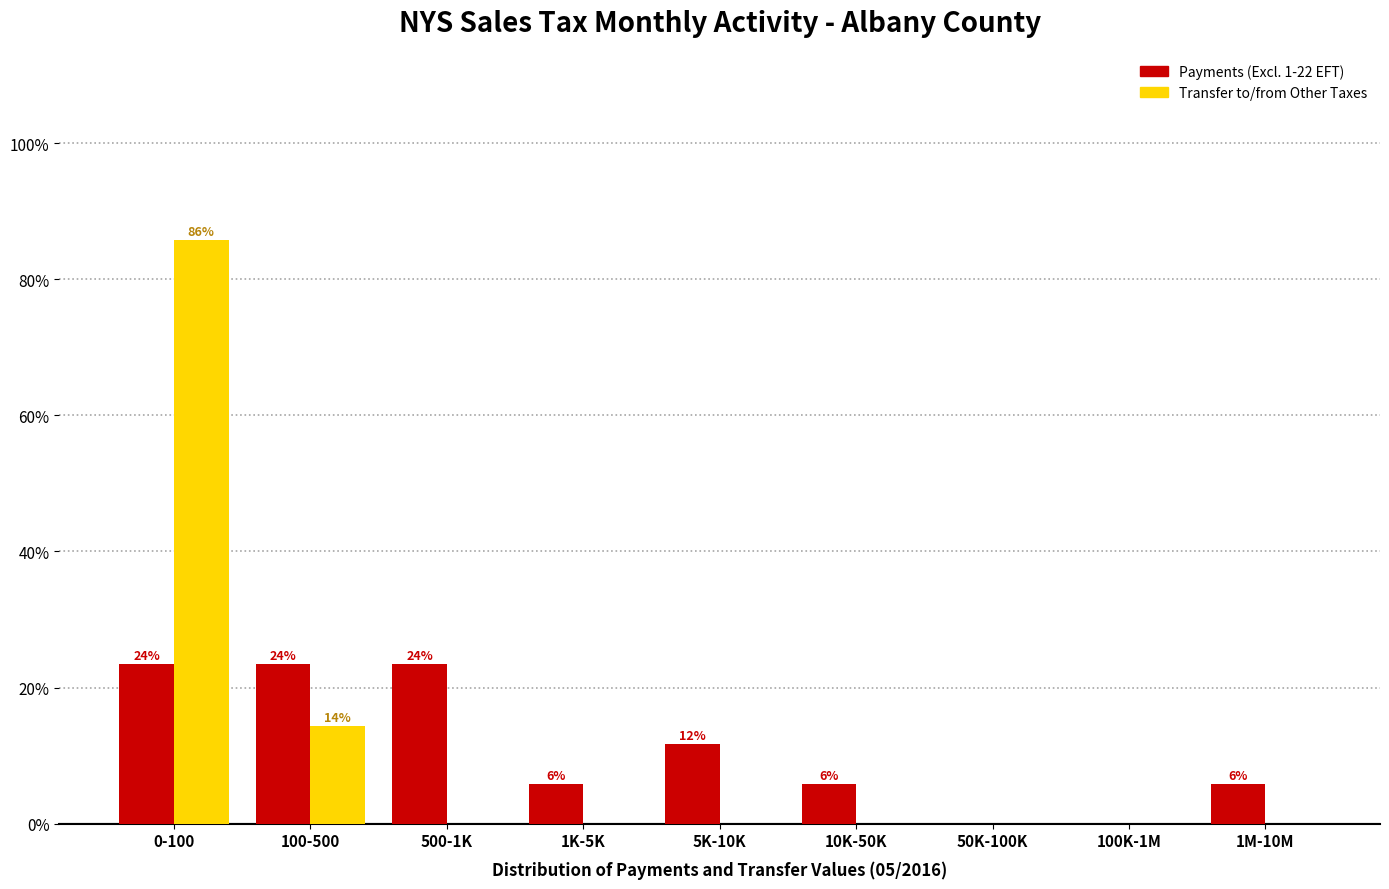

Are the bars horizontal?

No